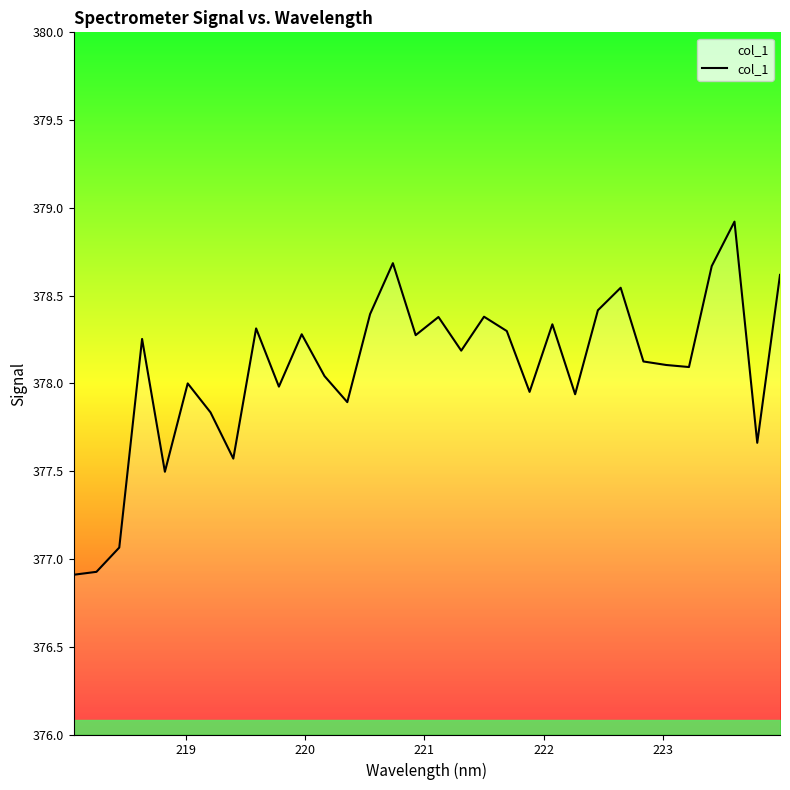

What is the maximum value shown in the chart?

378.9